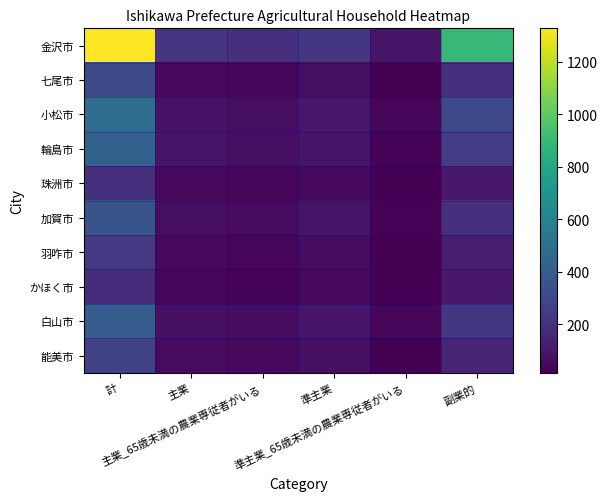

Which has a higher value, 準主業 or 副業的?

副業的